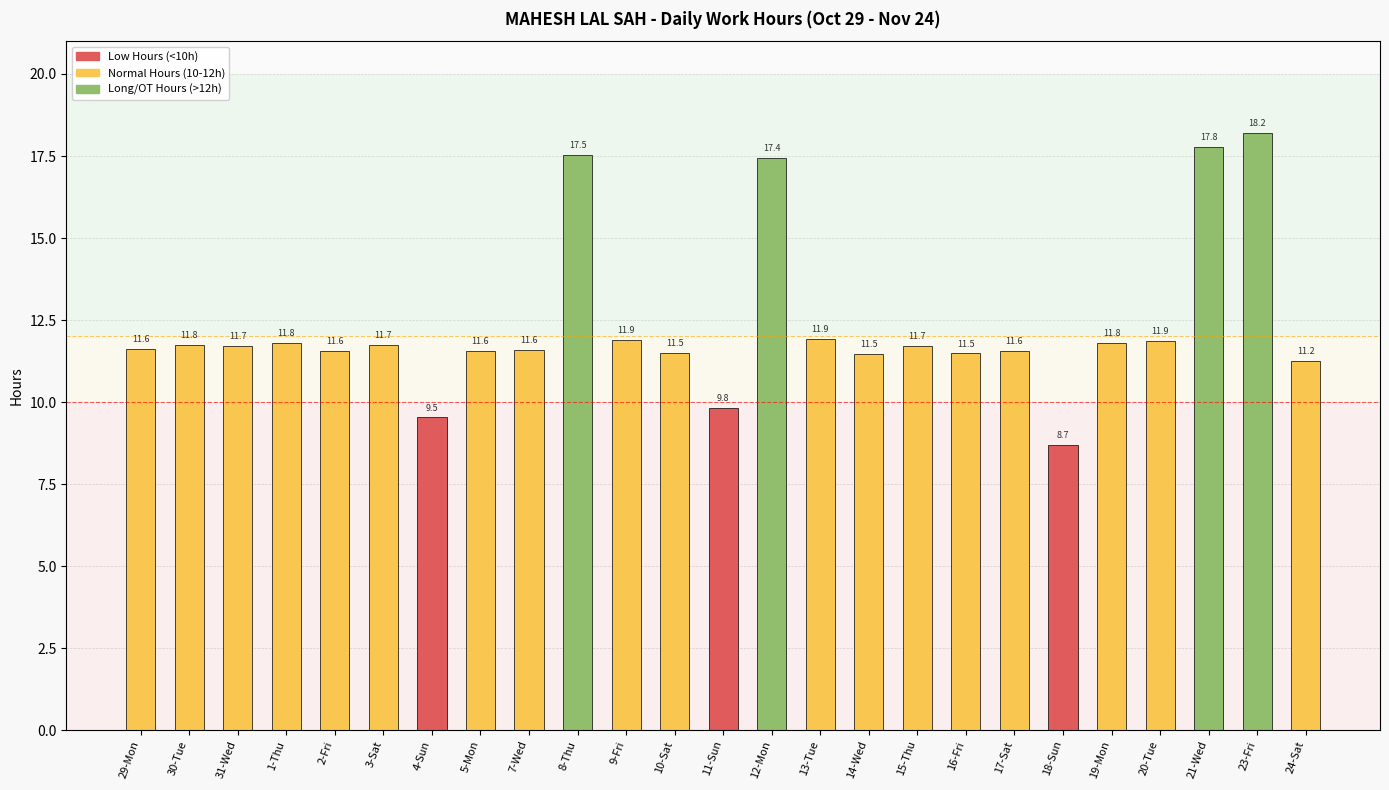

At which category does the chart reach its peak across all series?

23-Fri